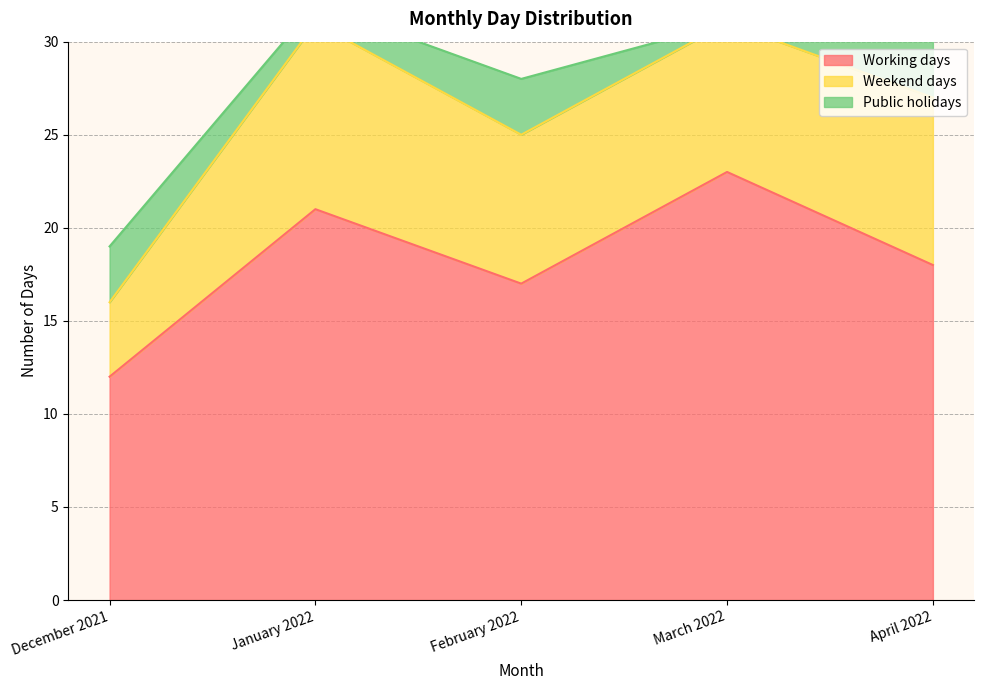

True or false: Working days has more than 0 points higher than both neighbors.

True